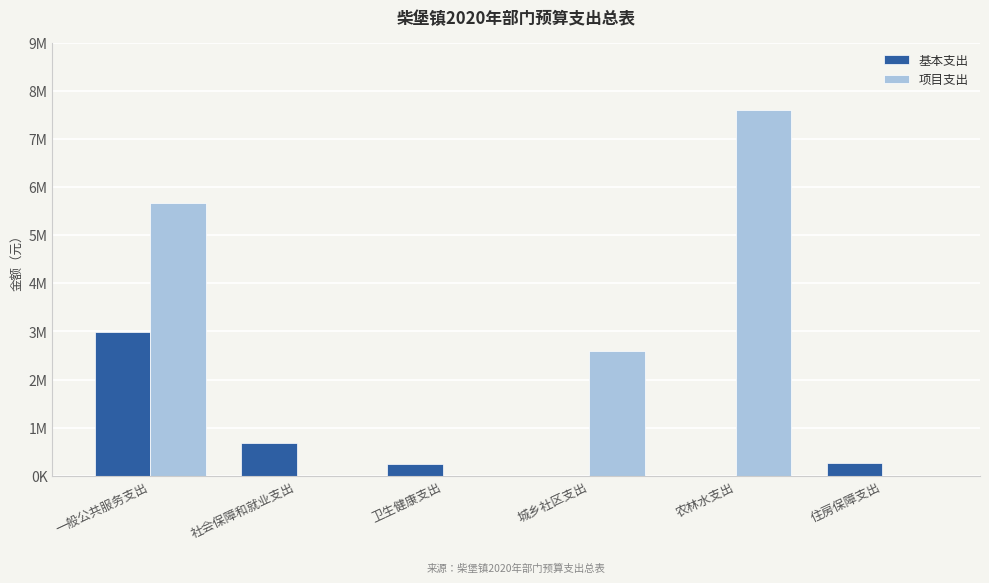

What is the label of the 4th bar from the right?

卫生健康支出